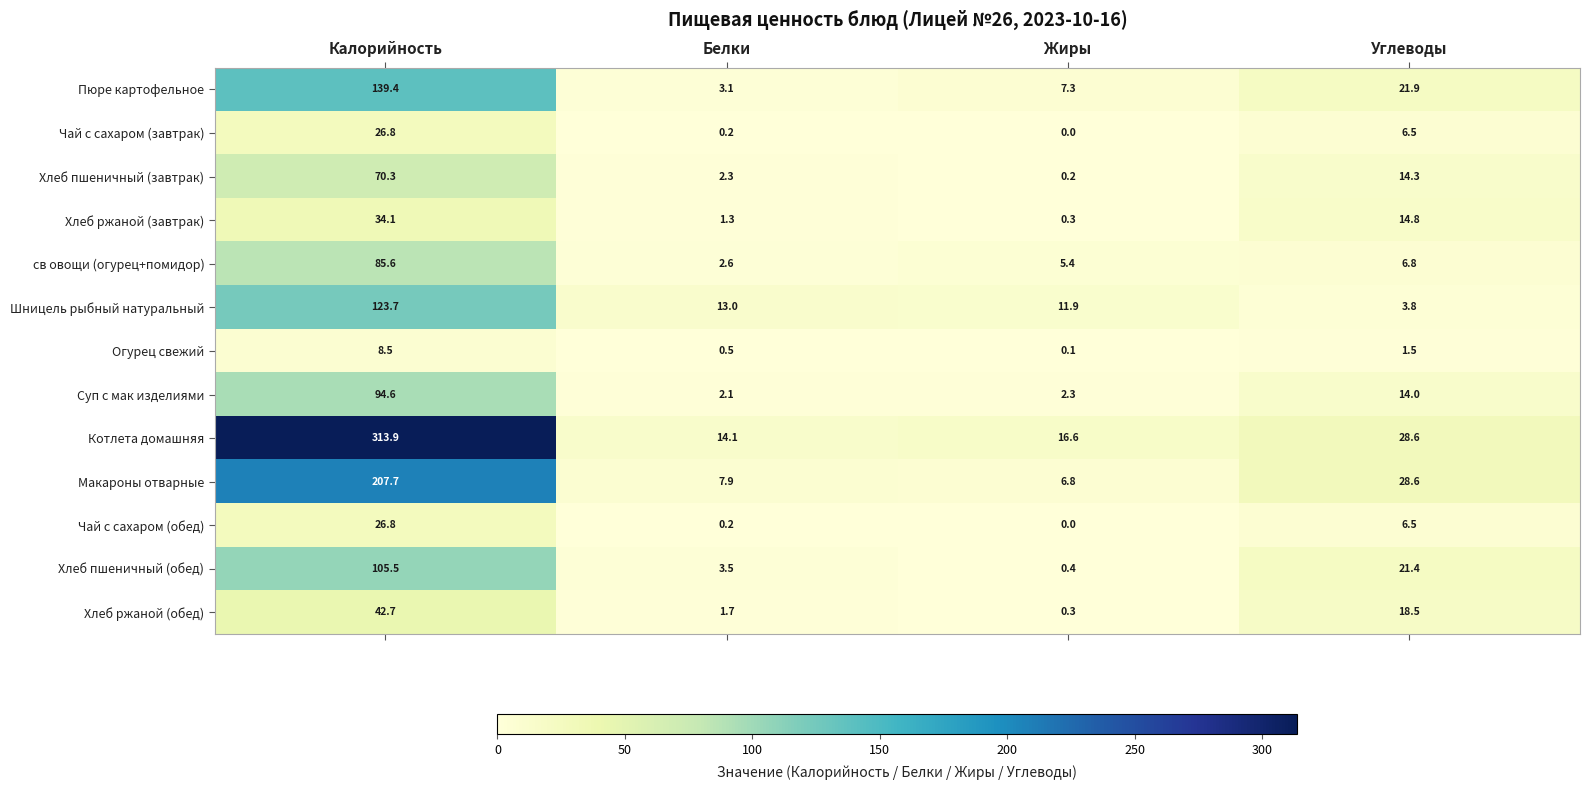

What is the maximum value shown in the chart?

313.9